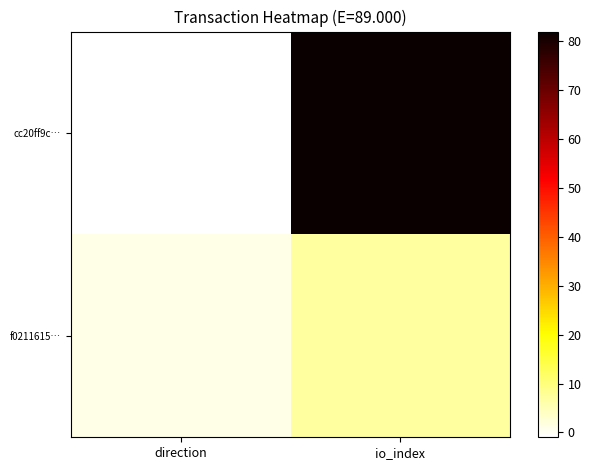

Which series has the widest spread of values?

cc20ff9c…